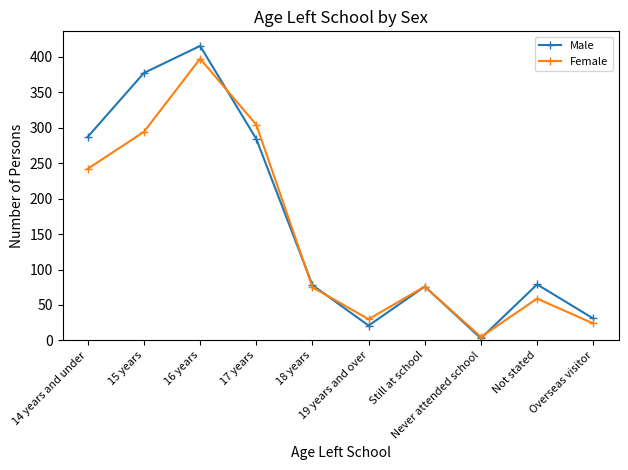

What is the label of the 8th point from the right?

16 years